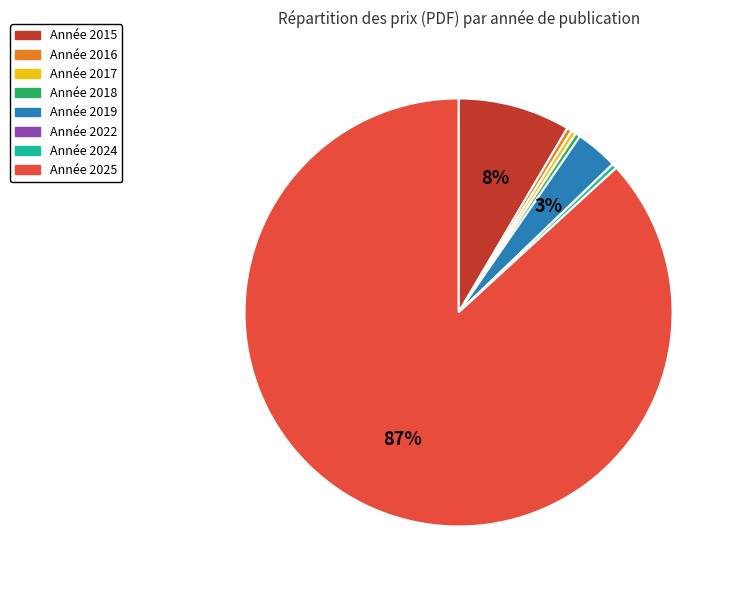

Is there any slice that represents more than half of the pie?

Yes